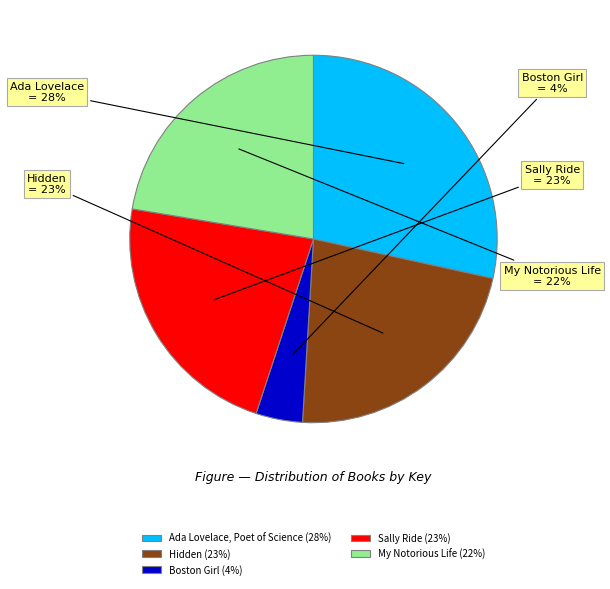

Do My Notorious Life (22%) and Hidden (23%) together represent more than half of the pie?

No